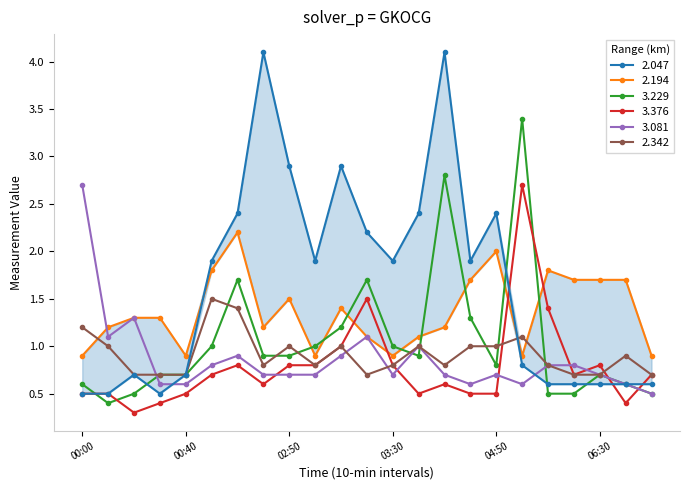

What is the difference between the 2.047 values at 06:10 and 04:50?

1.8